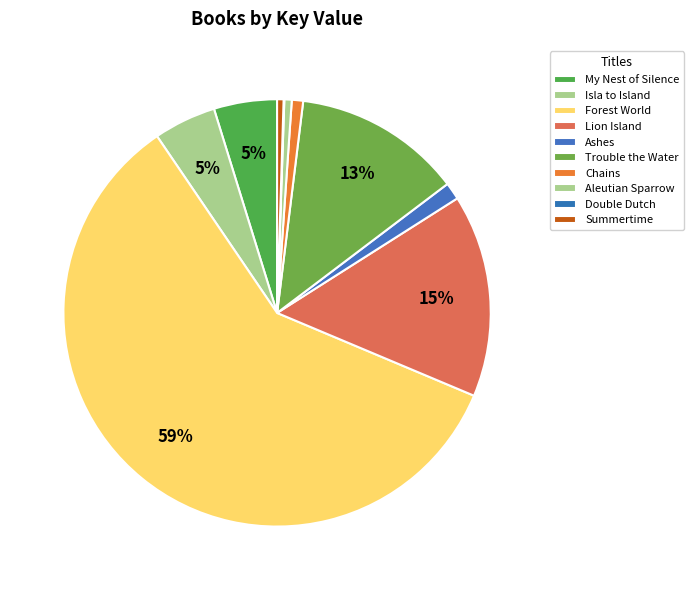

Does Summertime account for over 50% of the chart?

No